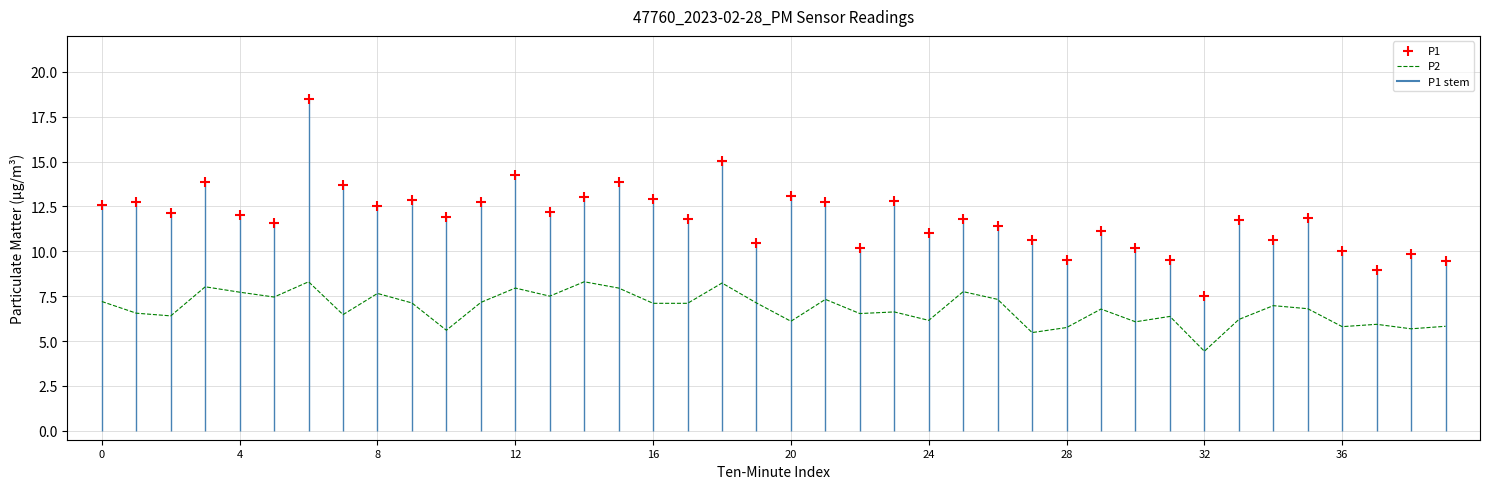

Is the value of P1 at 17 greater than the value of P2 at 0?

Yes